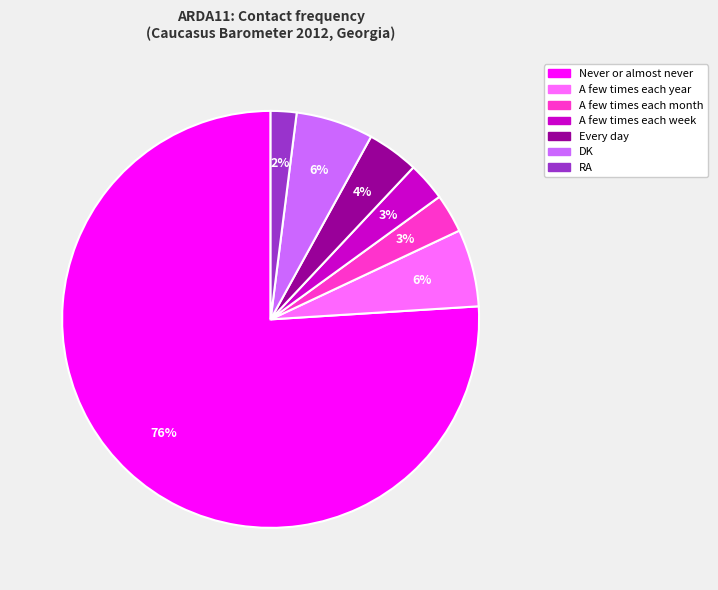

Combined, do DK and A few times each year account for over 50%?

No